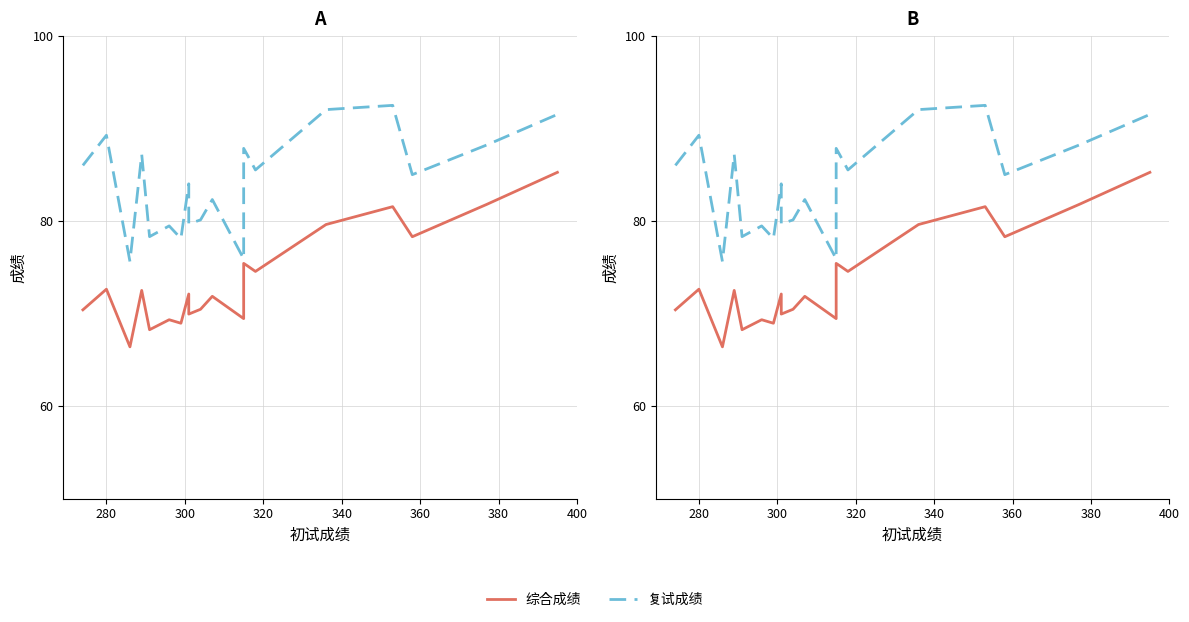

How many data points does each series have?

20